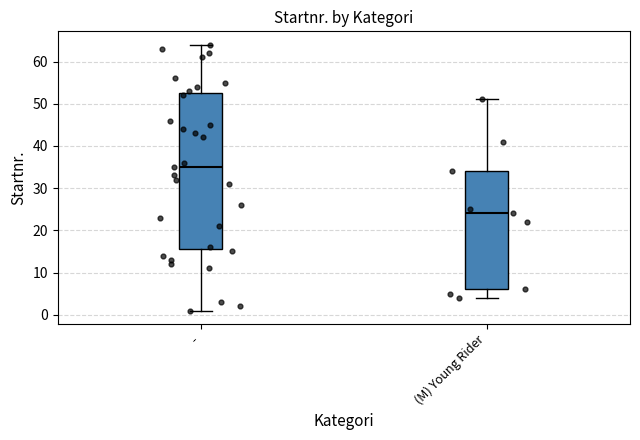

Which box is the tallest, from its lower edge to its upper edge?

-